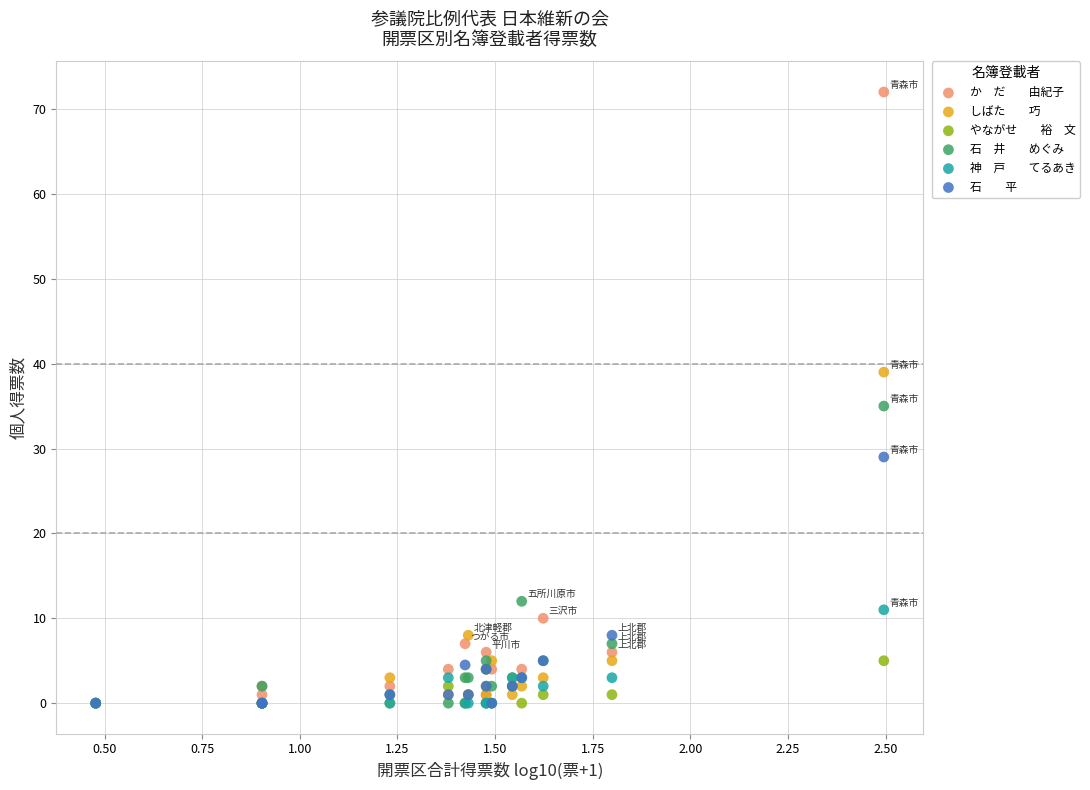

Across all series, what Y value is closest to 36?

35.0